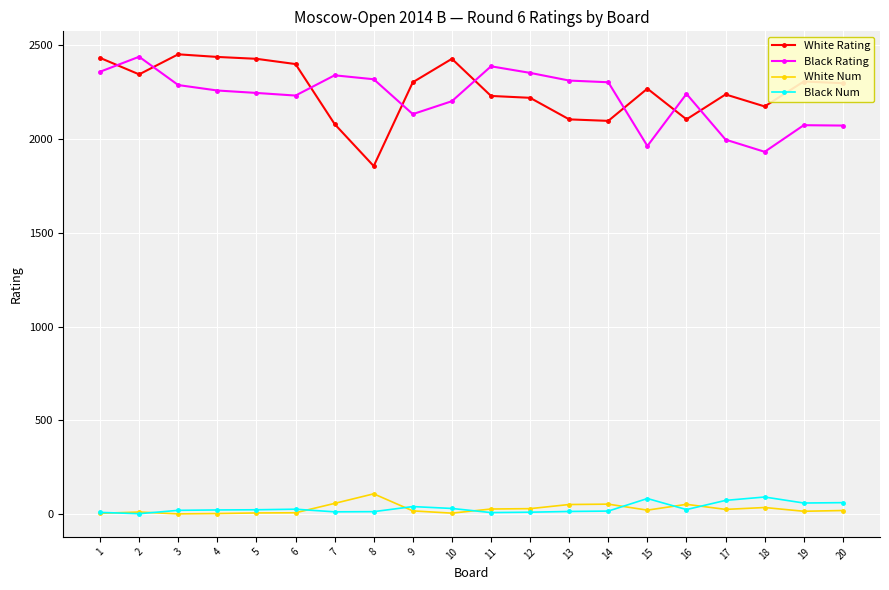

Does the chart have visible grid lines?

Yes